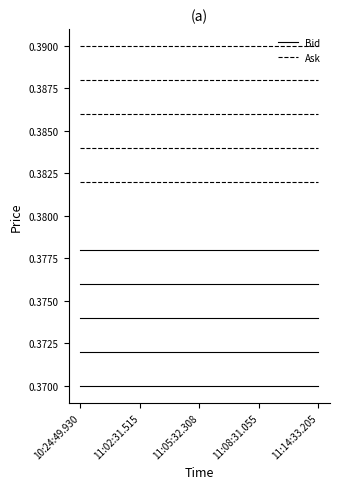

True or false: Bid and Ask cross at least once.

False